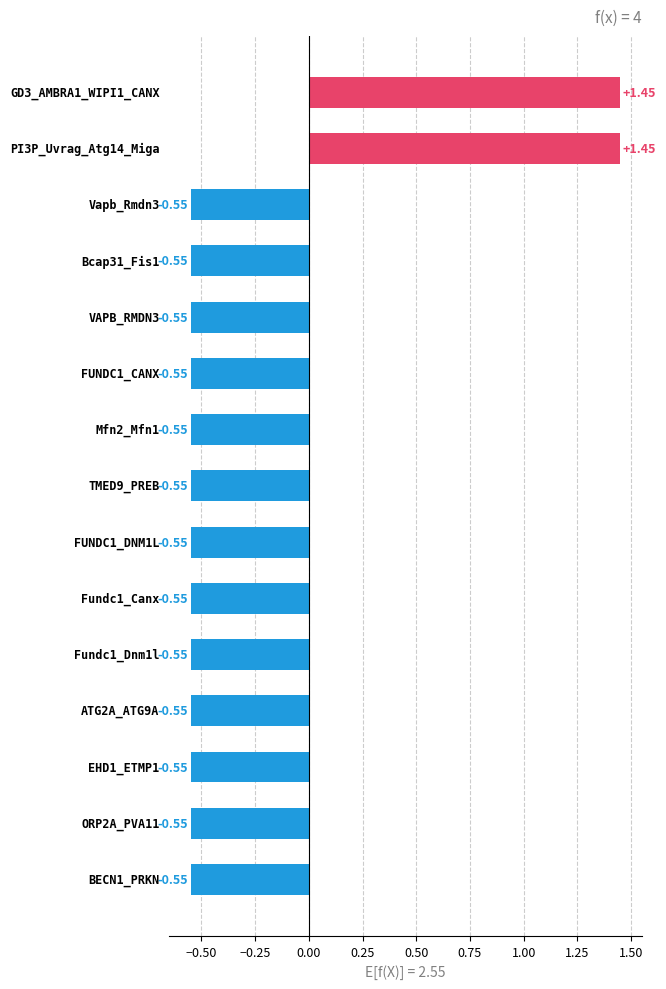

What is the difference between the maximum and minimum values?

2.0